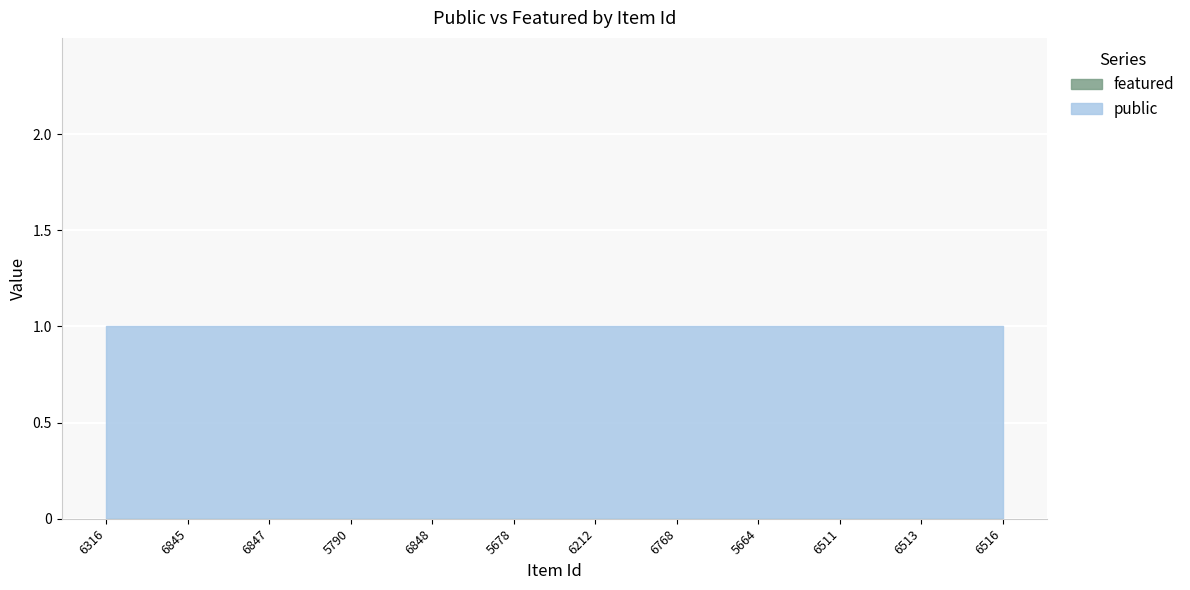

True or false: public has more than 1 interior local peaks.

False